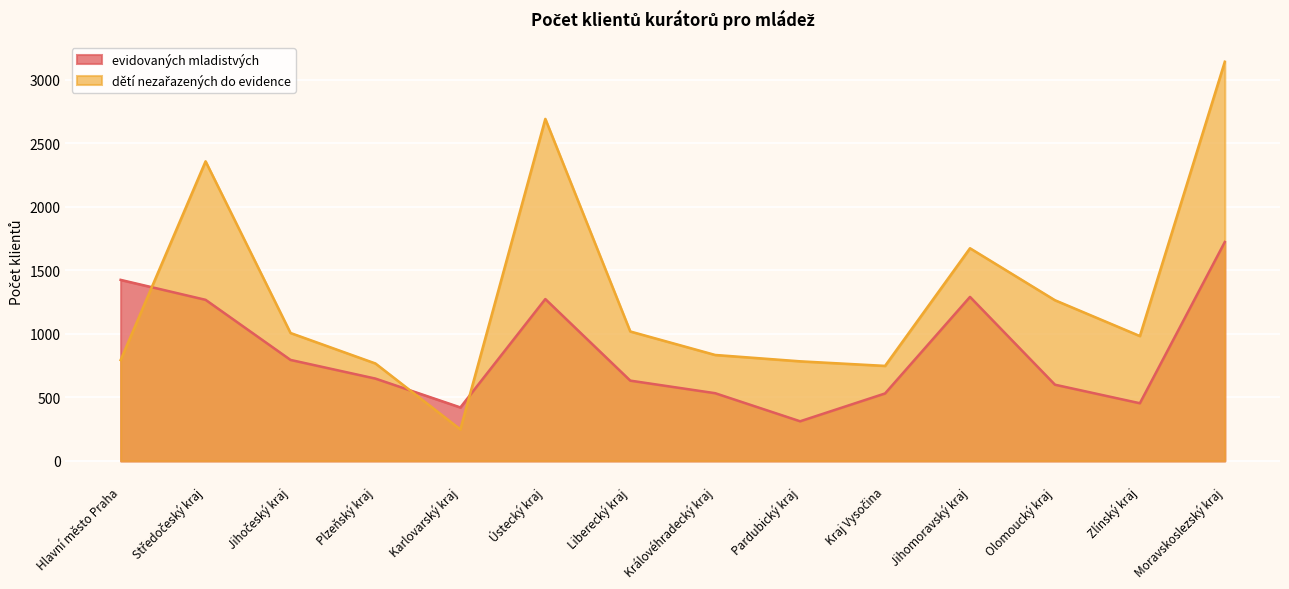

List the series in order of their overall mean, highest first.

dětí nezařazených do evidence, evidovaných mladistvých